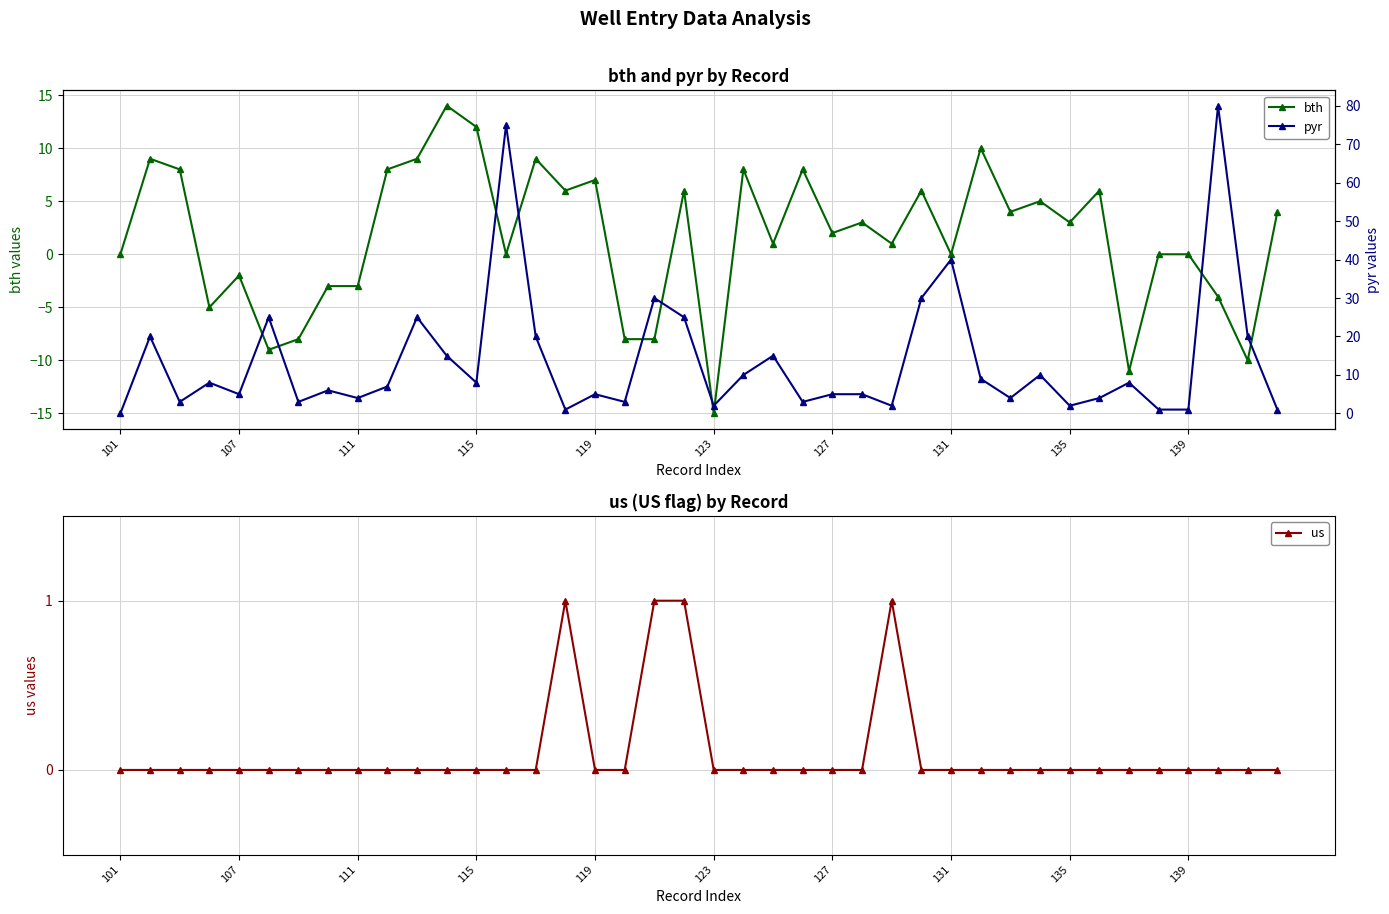

True or false: bth has more than 1 points higher than both neighbors.

True